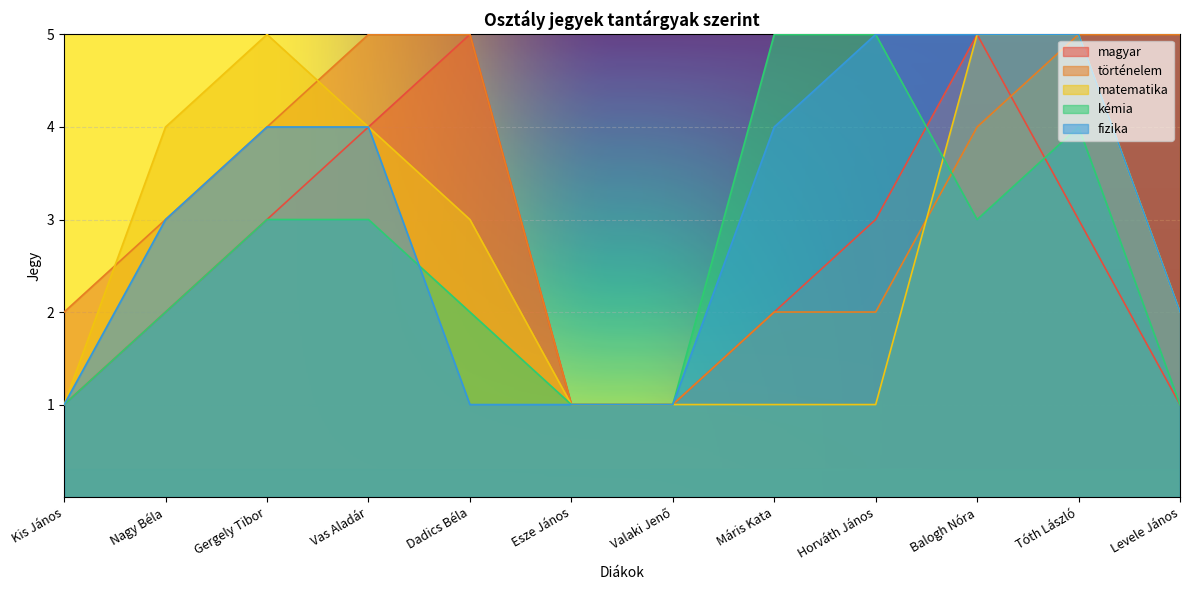

What is the greatest value displayed?

5